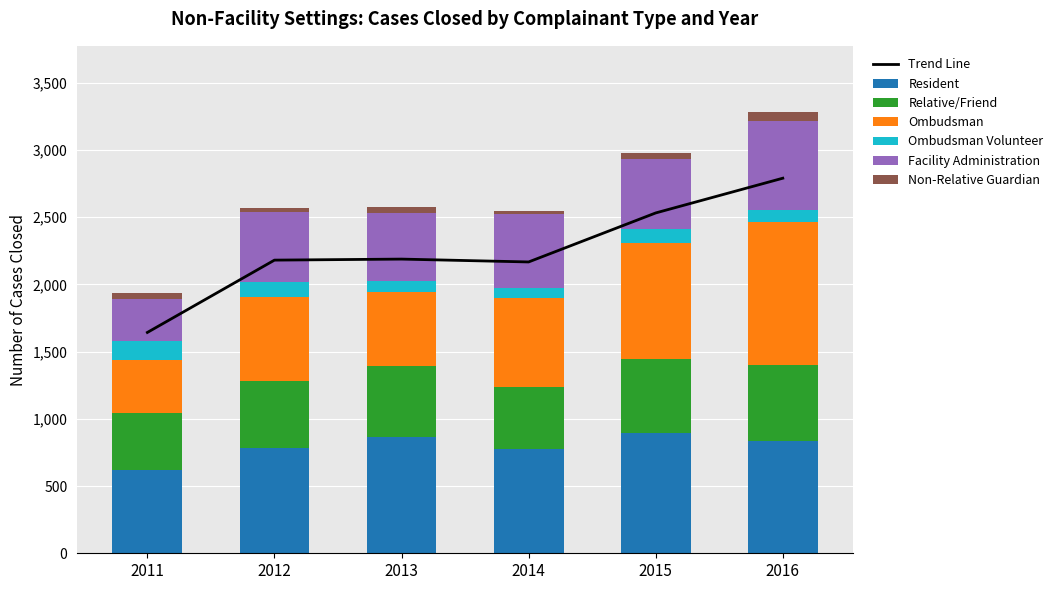

How many values in the Relative/Friend series exceed 528?

2